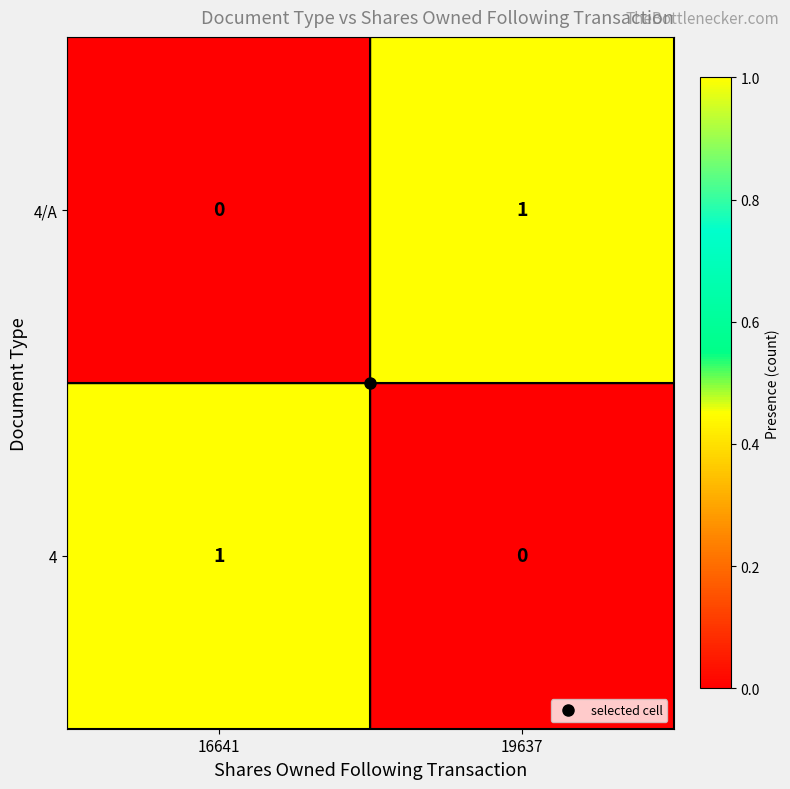

Where is 4 nearest to the value 0?

19637